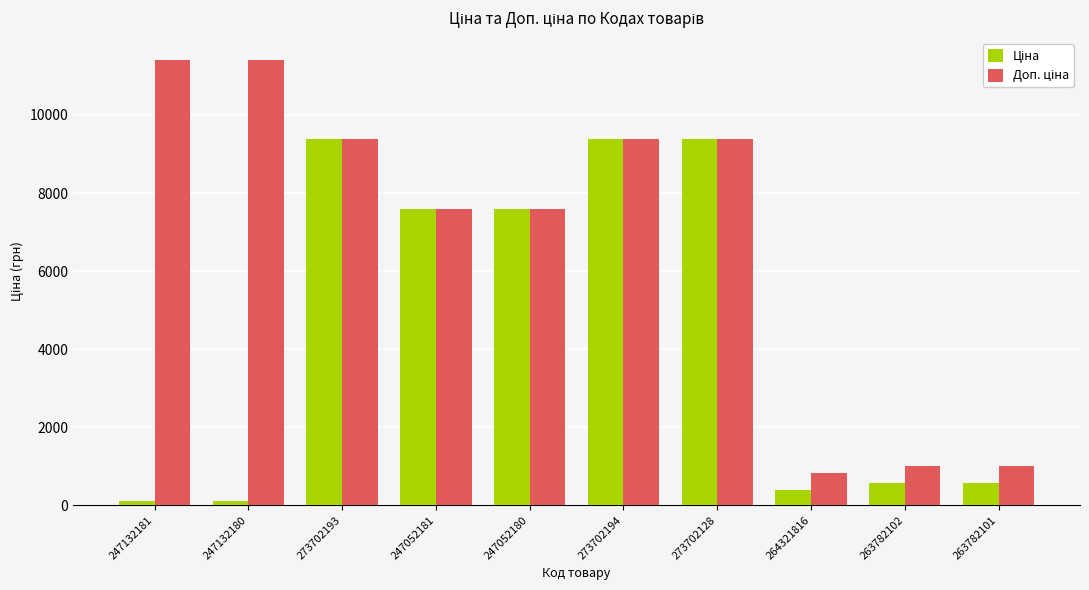

What is the total value across all series at 263782101?

1581.8